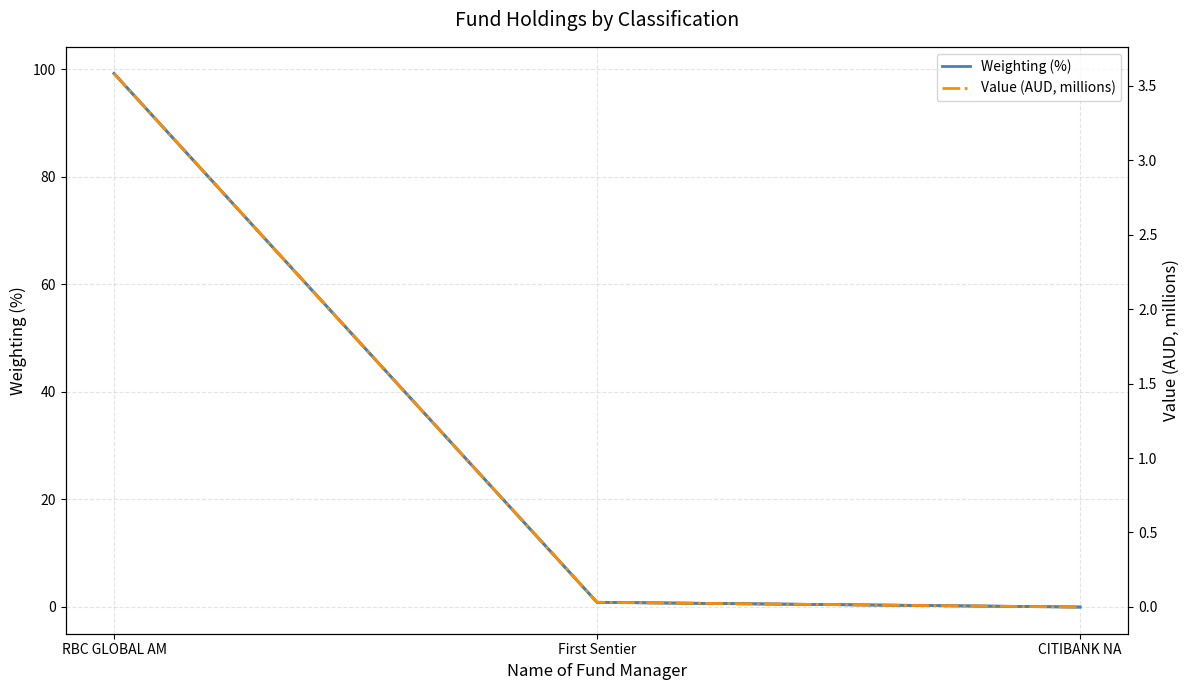

List the series in order of their overall mean, lowest first.

Value (AUD, millions), Weighting (%)